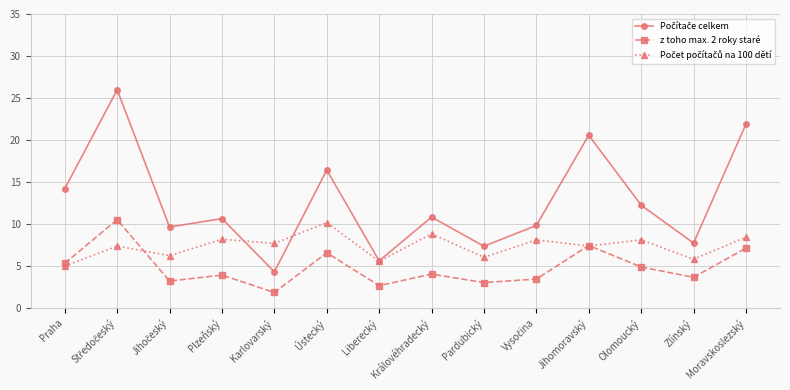

What is the spread (max minus min) of values at Liberecký?

3.0